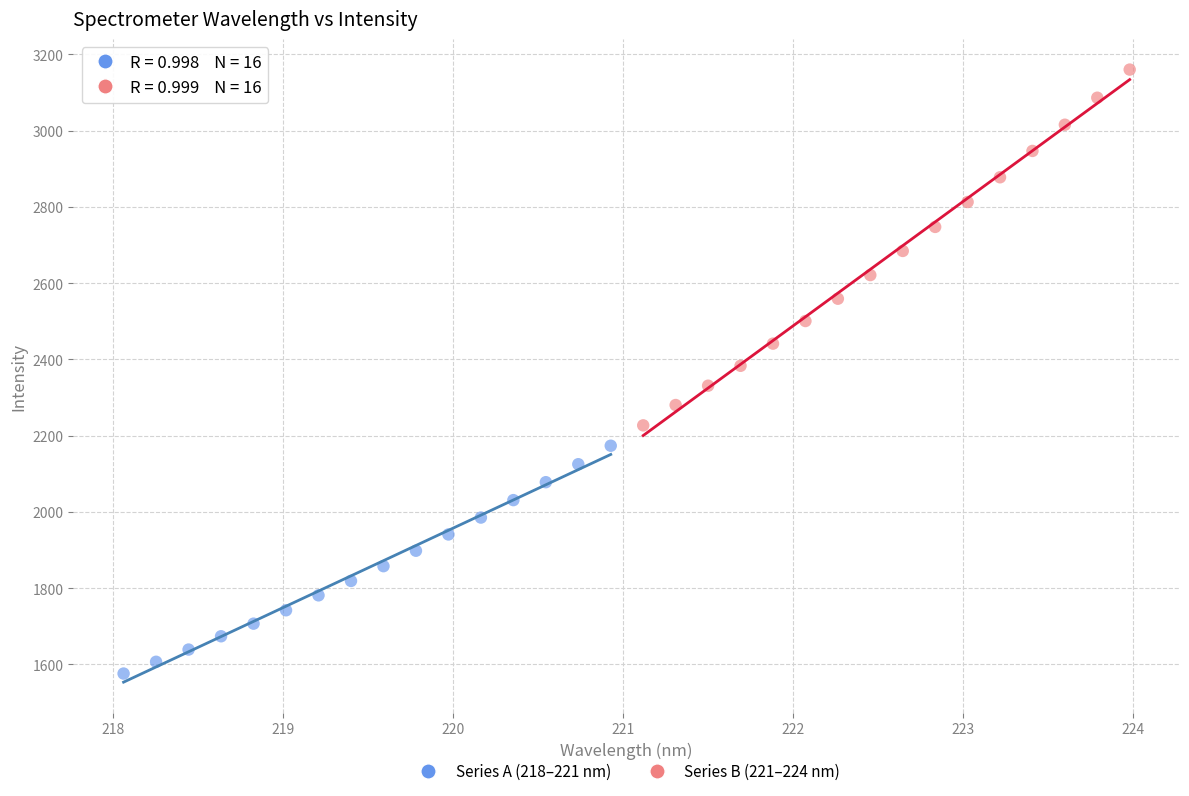

Which series has the largest Y range (max minus min)?

Series B (221–224 nm)